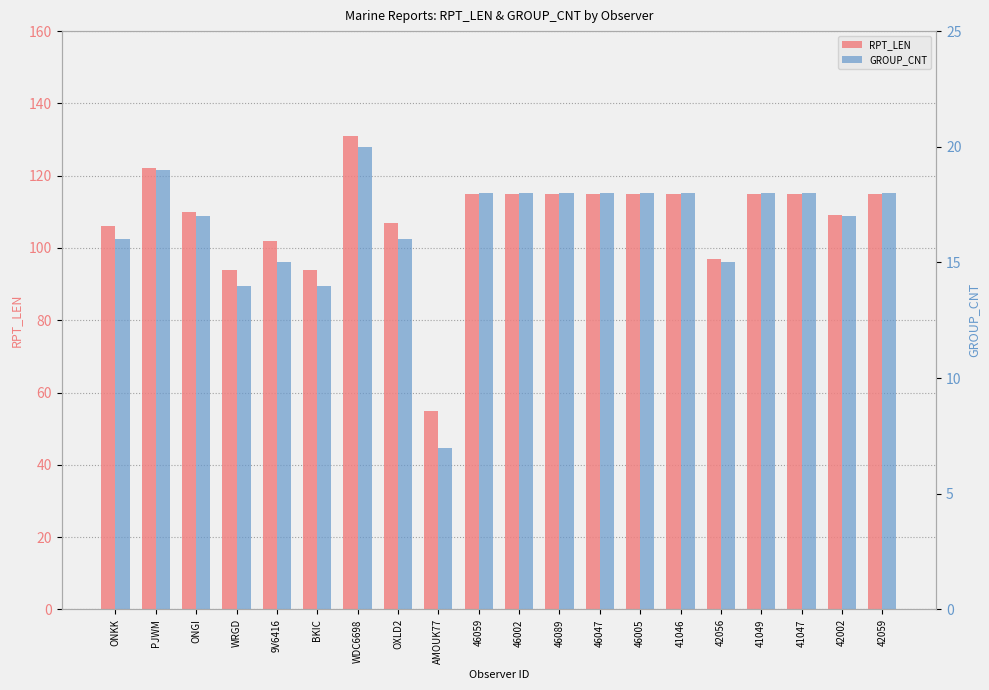

List the labels in order of GROUP_CNT value, largest first.

WDC6698, PJWM, 46059, 46002, 46089, 46047, 46005, 41046, 41049, 41047, 42059, ONGI, 42002, ONKK, OXLD2, 9V6416, 42056, WRGD, BKIC, AMOUK77